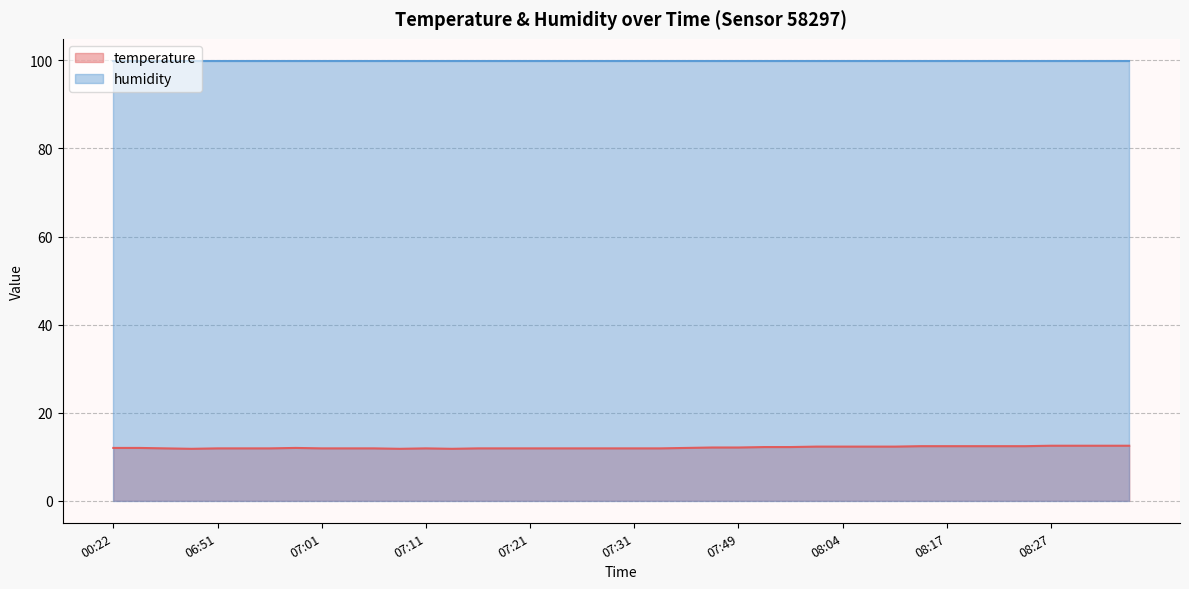

List the labels in order of value, smallest first.

06:43, 07:09, 07:14, 00:28, 06:51, 06:54, 06:56, 07:01, 07:04, 07:06, 07:11, 07:16, 07:19, 07:21, 07:24, 07:26, 07:28, 07:31, 07:33, 00:22, 00:25, 06:59, 07:39, 07:46, 07:49, 07:51, 07:59, 08:02, 08:04, 08:09, 08:12, 08:14, 08:17, 08:19, 08:22, 08:24, 08:27, 08:29, 08:32, 08:34